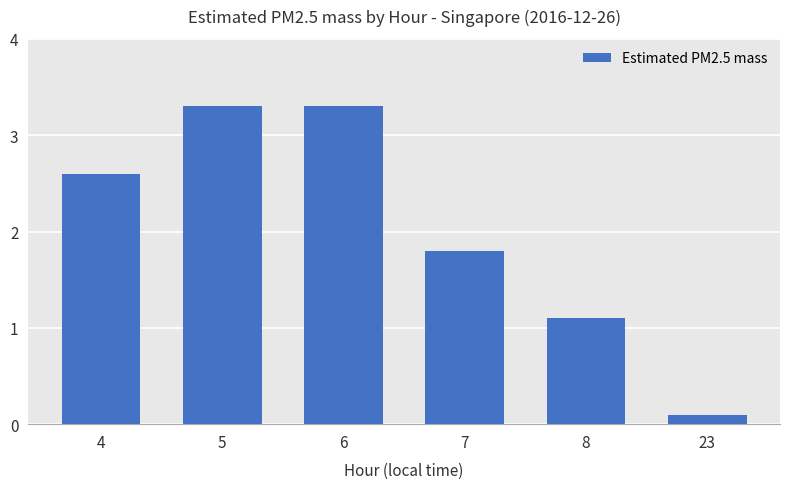

Where is the data nearest to the value 1?

8